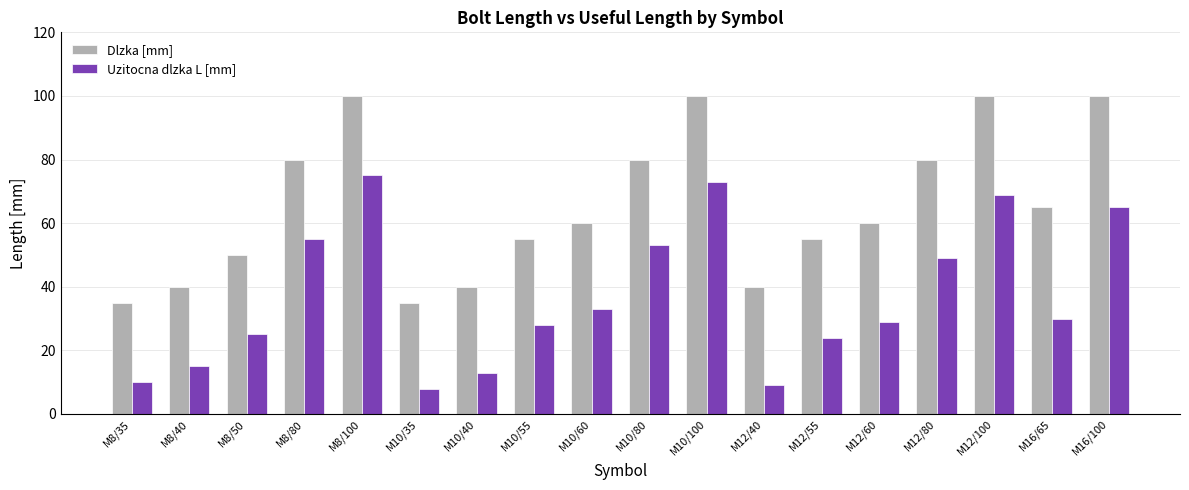

Rank the series by their maximum value, from highest to lowest.

Dlzka [mm], Uzitocna dlzka L [mm]